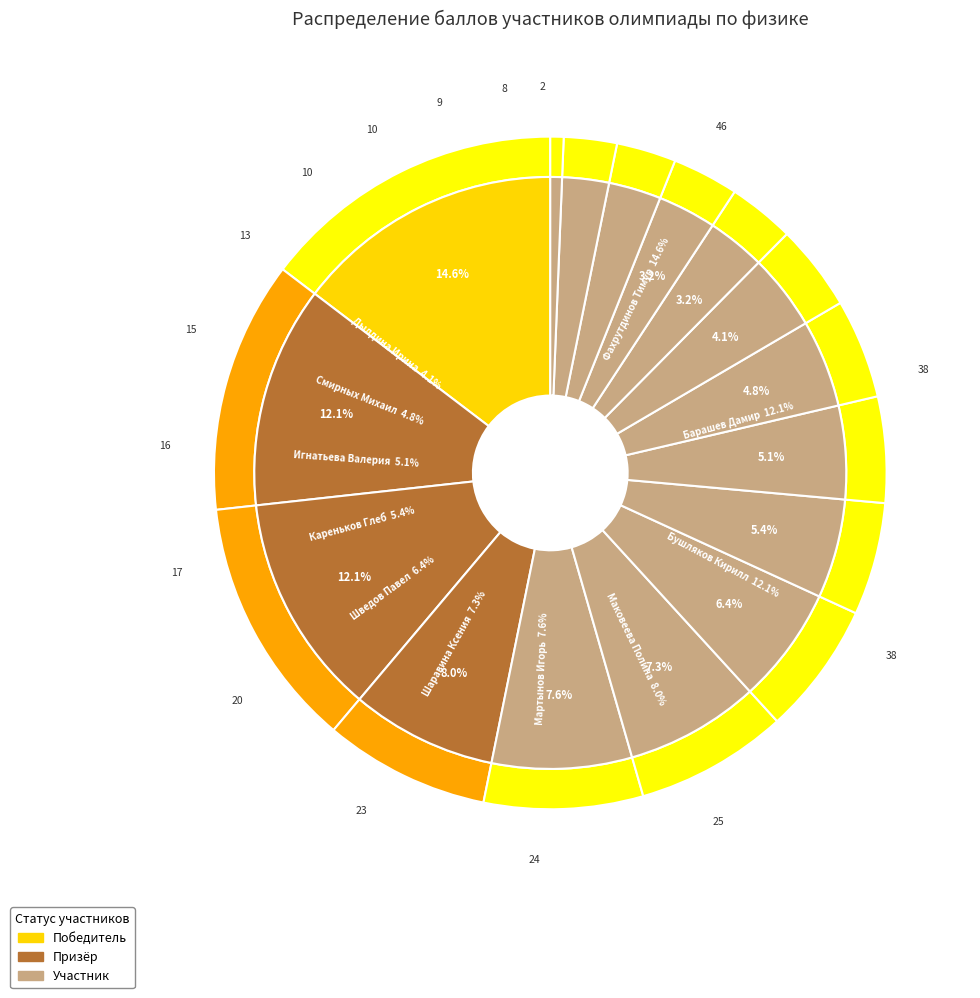

Combined, do Бушляков Кирилл and Косых Марк account for over 50%?

No